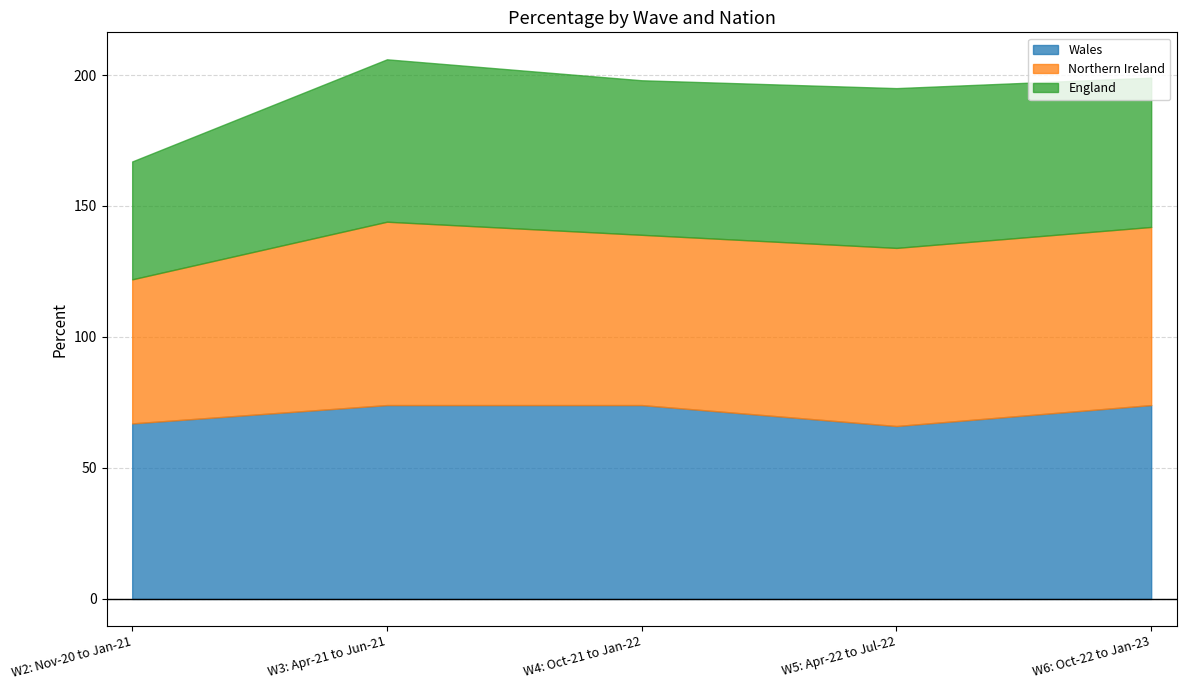

Does the chart display data point markers on the line(s)?

No